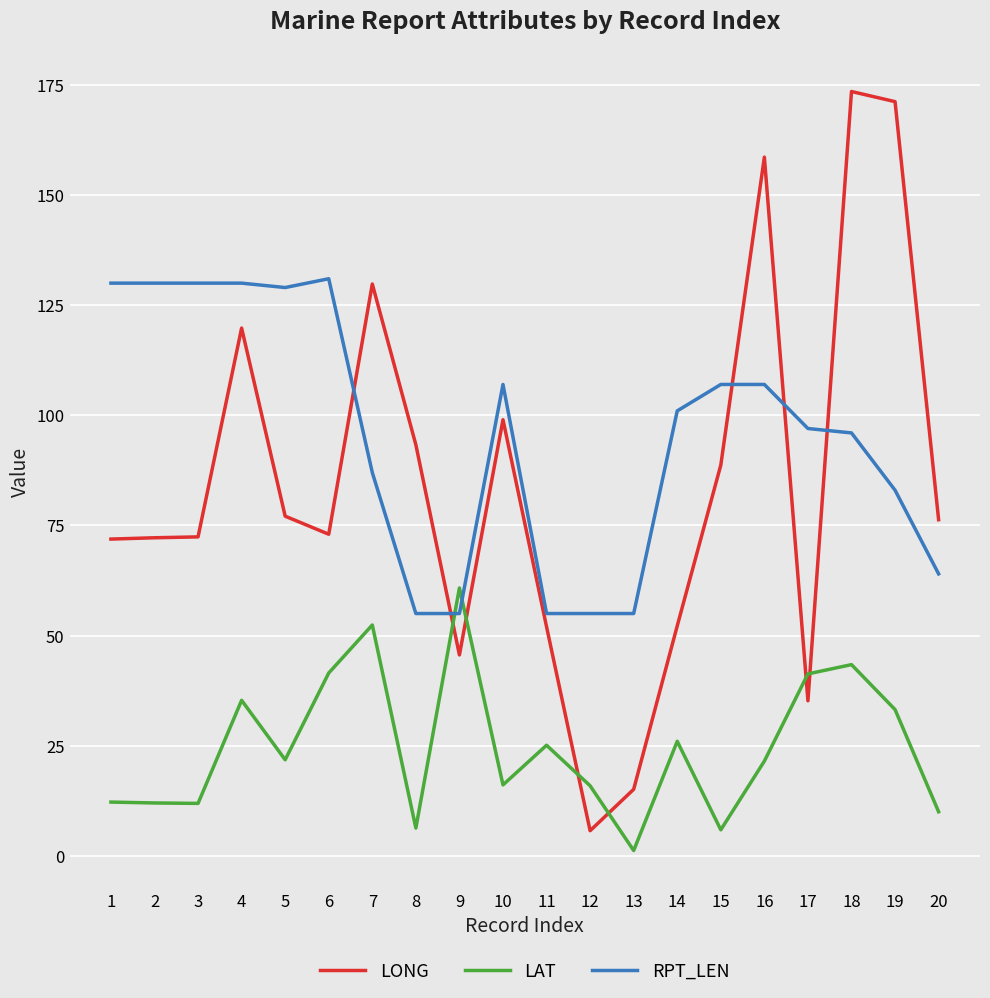

The LONG series shows 12.1 at 14. True or false?

False